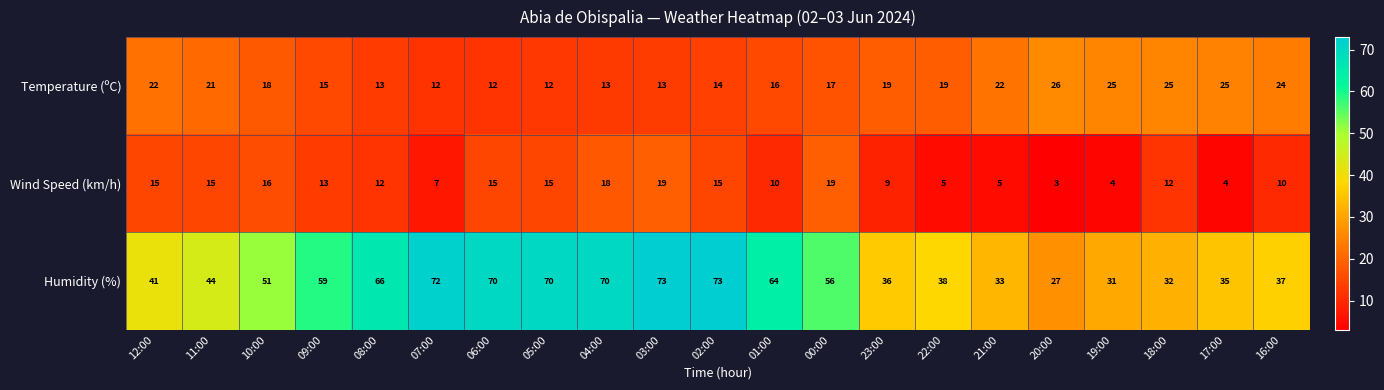

Between 09:00 and 01:00, which series saw the biggest shift?

Humidity (%)